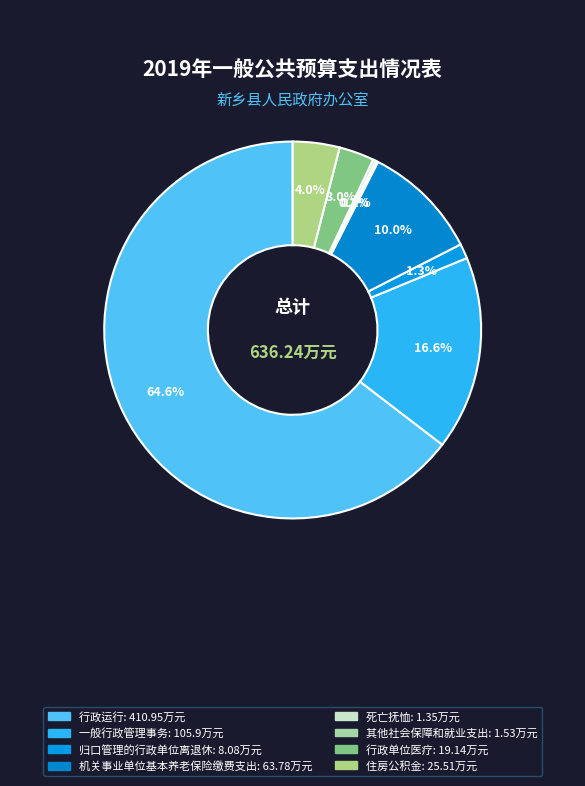

To the nearest percent, what is the combined percentage of 住房公积金 and 机关事业单位基本养老保险缴费支出?

14%